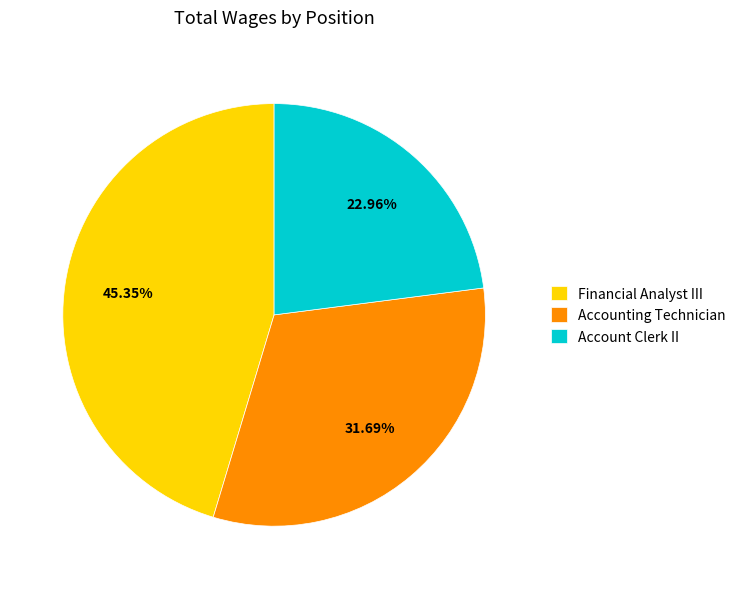

Rank the categories by value from lowest to highest.

Account Clerk II, Accounting Technician, Financial Analyst III